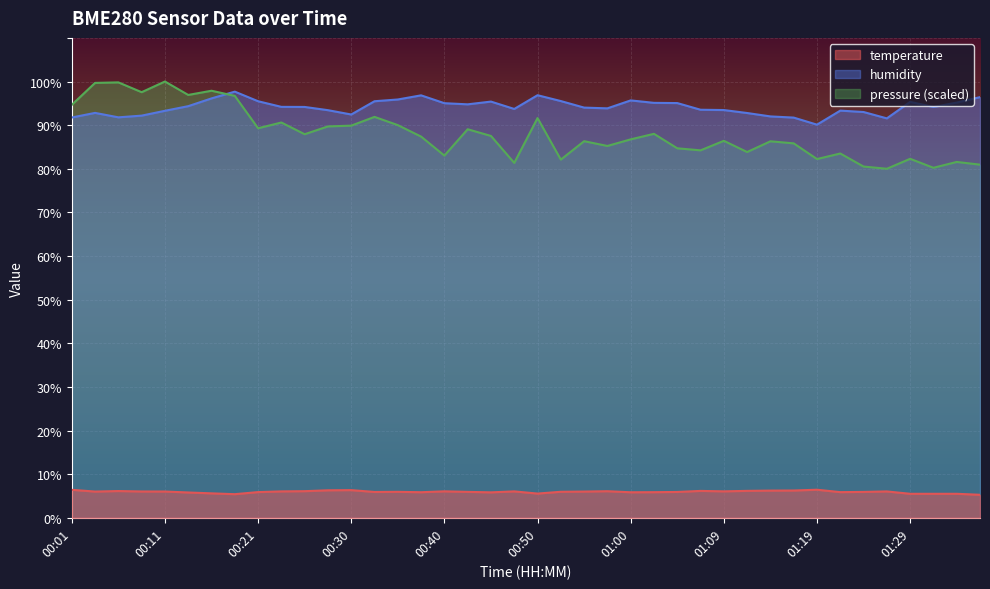

How many interior local peaks does the temperature series have?

9